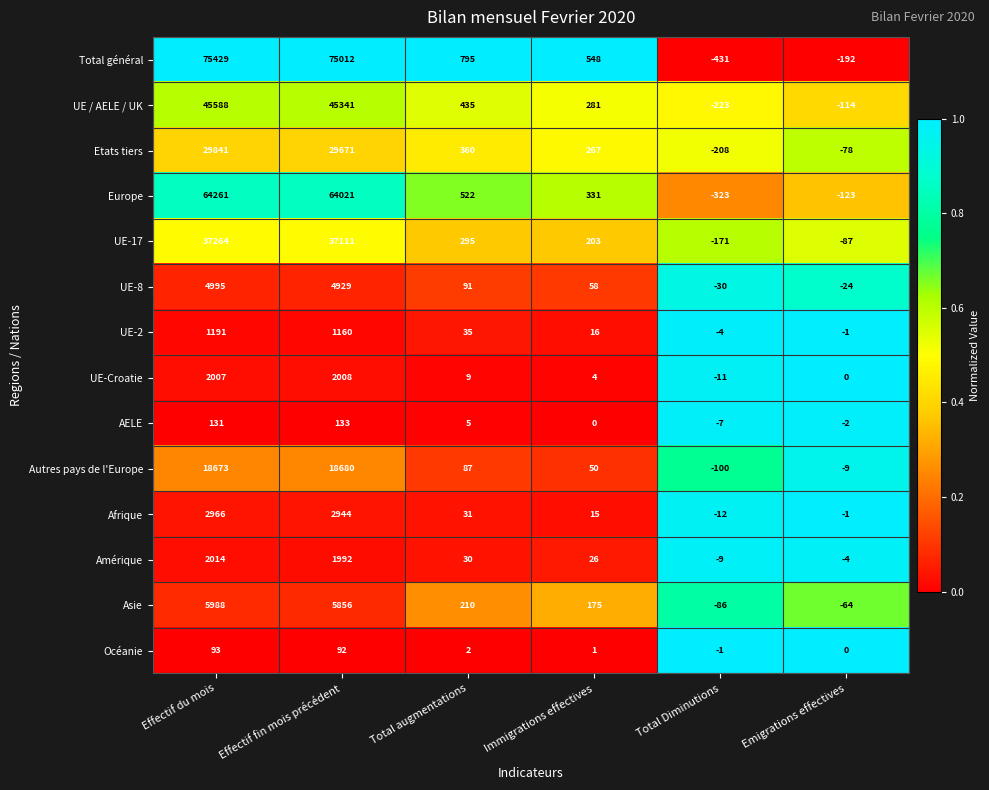

What is the greatest value displayed?

75429